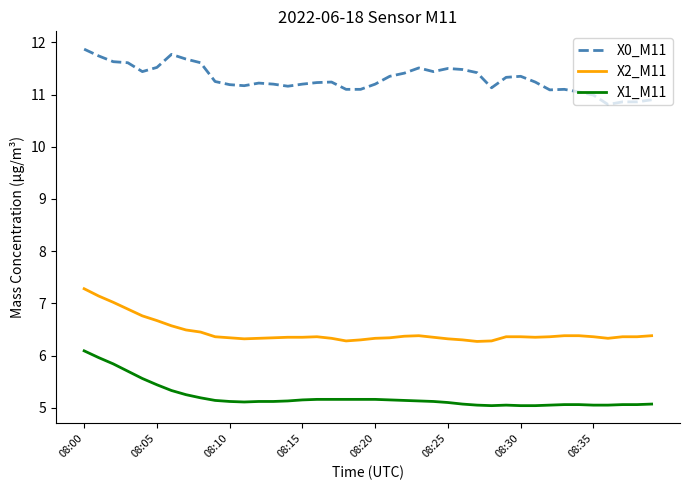

Which series has the largest total across all categories?

X0_M11